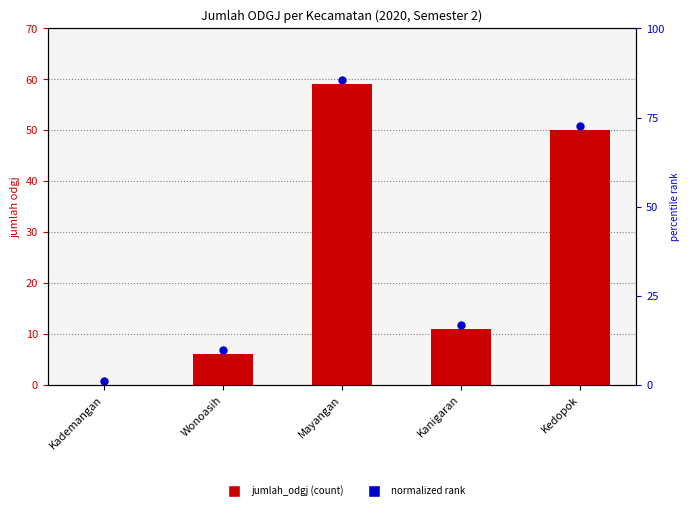

Is the value of normalized rank at Kanigaran greater than the value of jumlah_odgj at Kademangan?

Yes